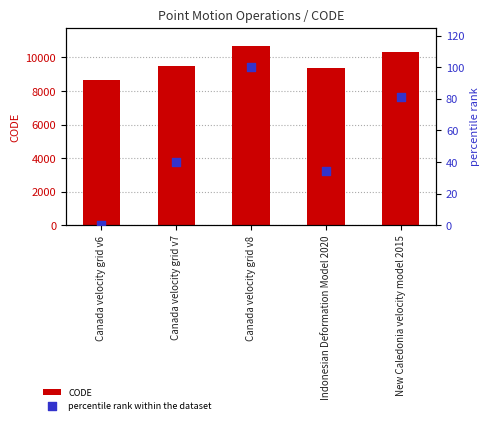

Which series reaches the maximum Y coordinate?

CODE